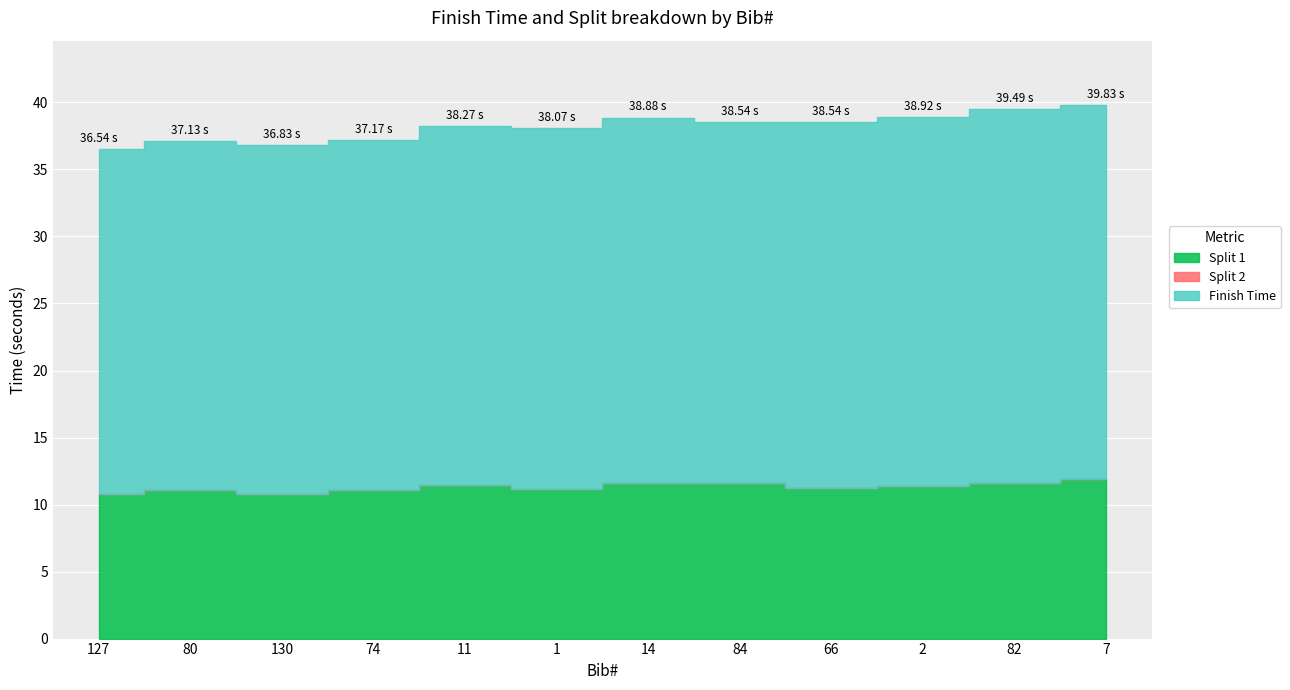

Is the value of Split 1 at 2 greater than the value of Split 2 at 2?

Yes